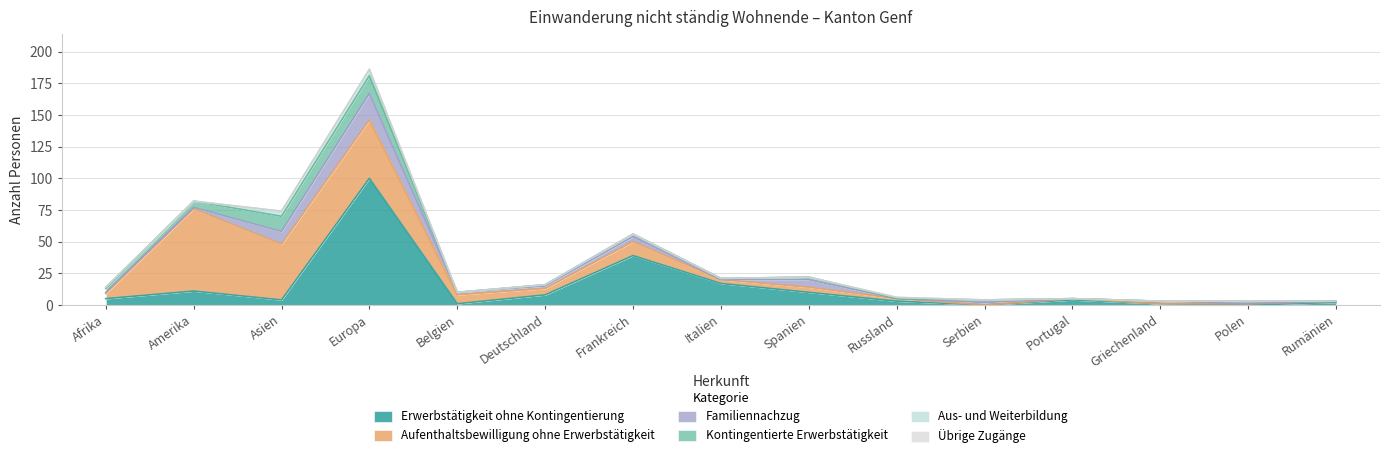

What is the total value across all series at Europa?

186